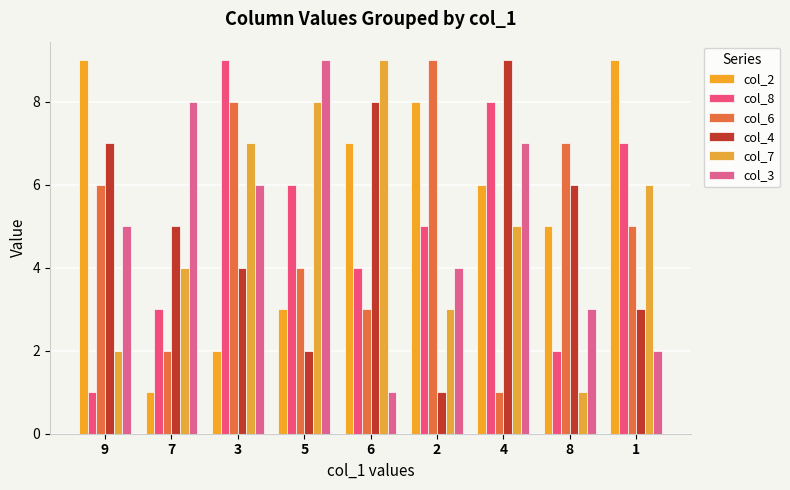

The col_7 series shows 9 at 6. True or false?

True